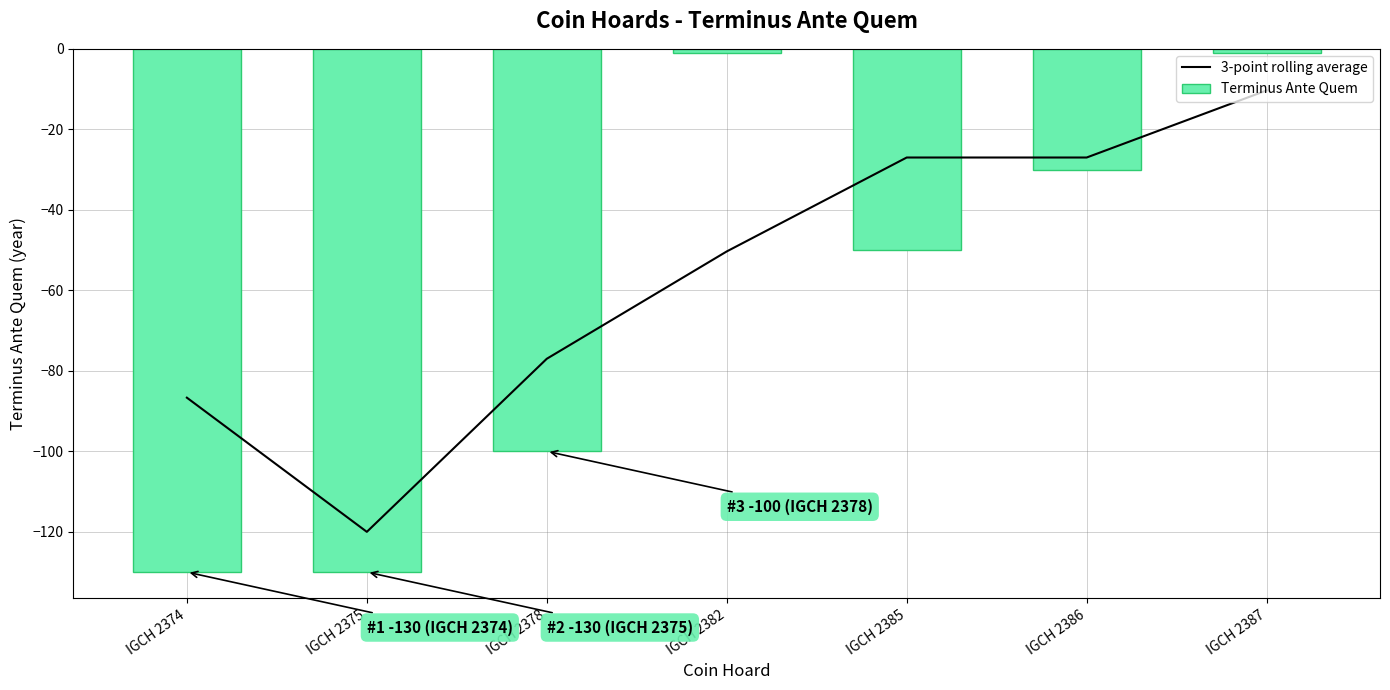

True or false: Terminus Ante Quem has a value of -1.0 at IGCH 2387.

True